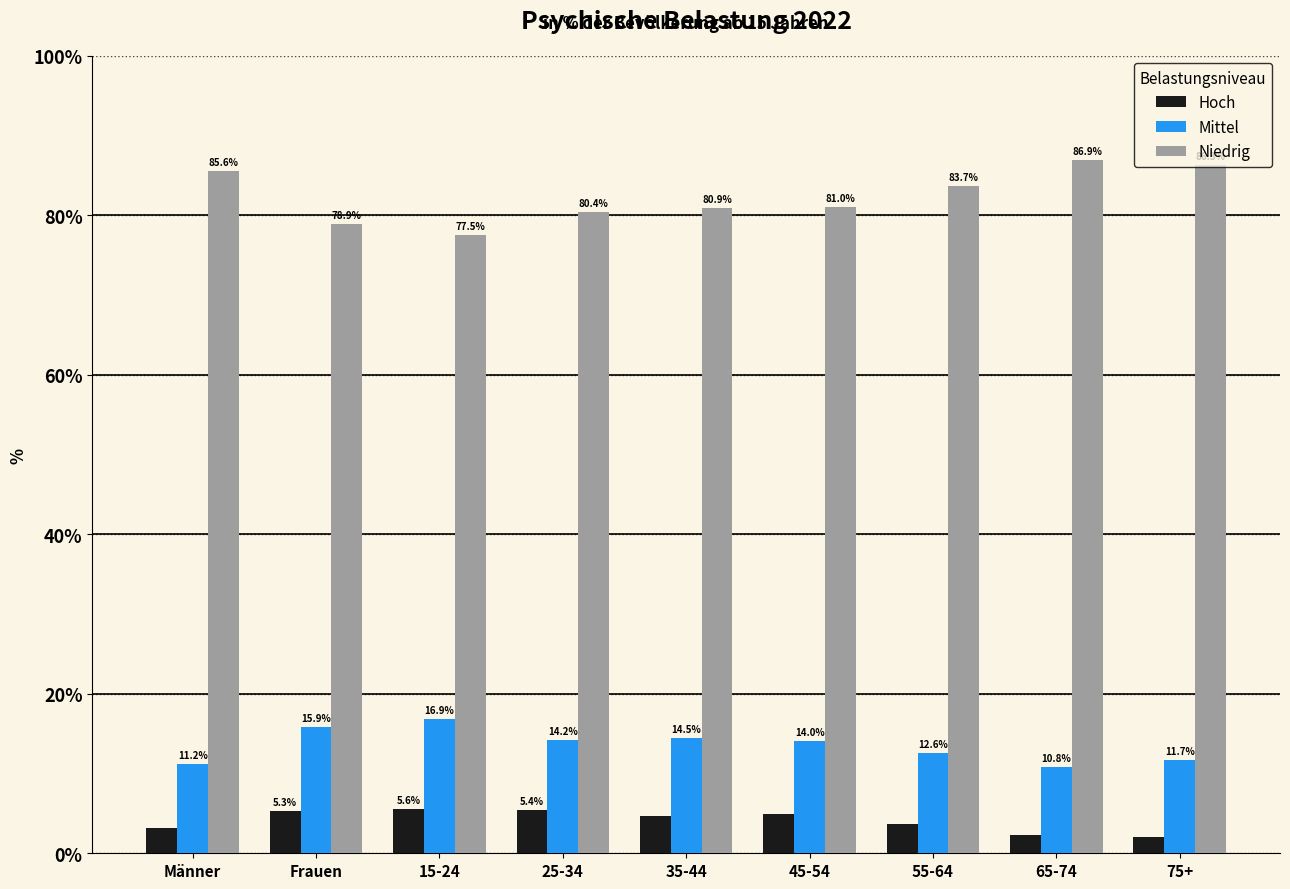

Is it true that Niedrig equals 27.4 at 45-54?

False